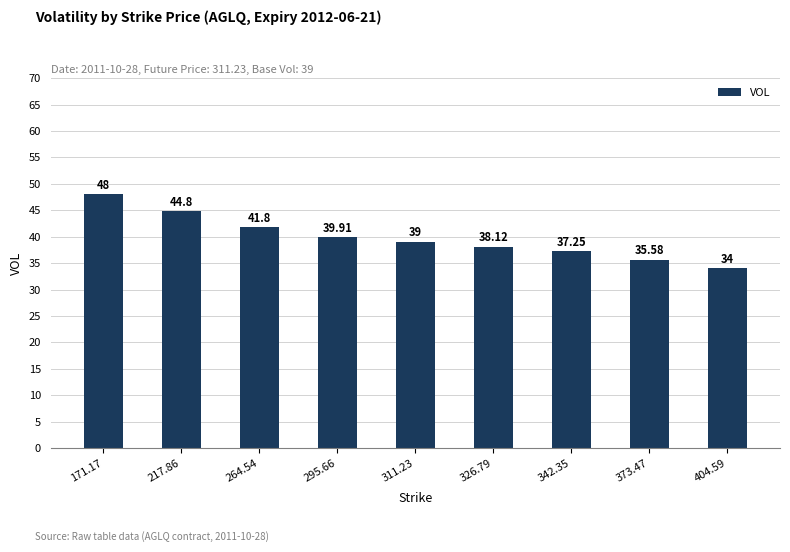

What is the minimum value shown in the chart?

34.0